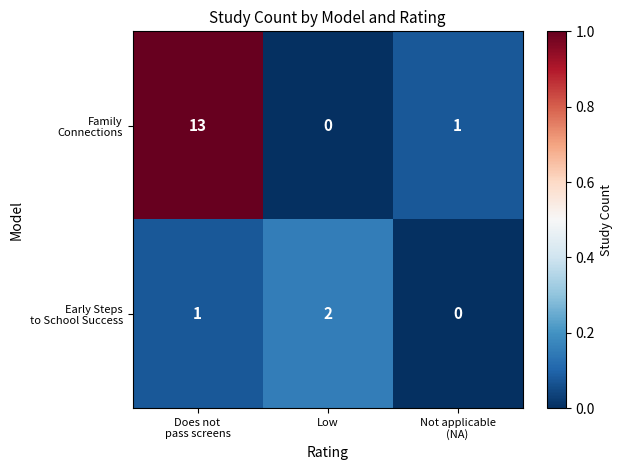

What is the total value across all series at Does not
pass screens?

14